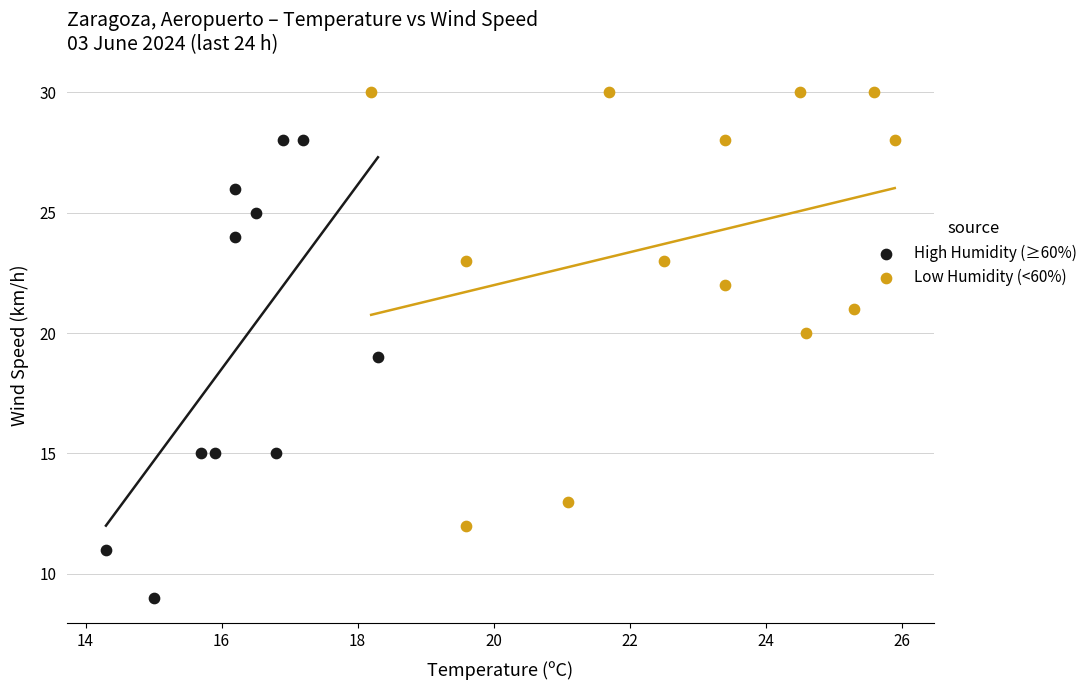

Which series reaches the maximum Y coordinate?

Low Humidity (<60%)